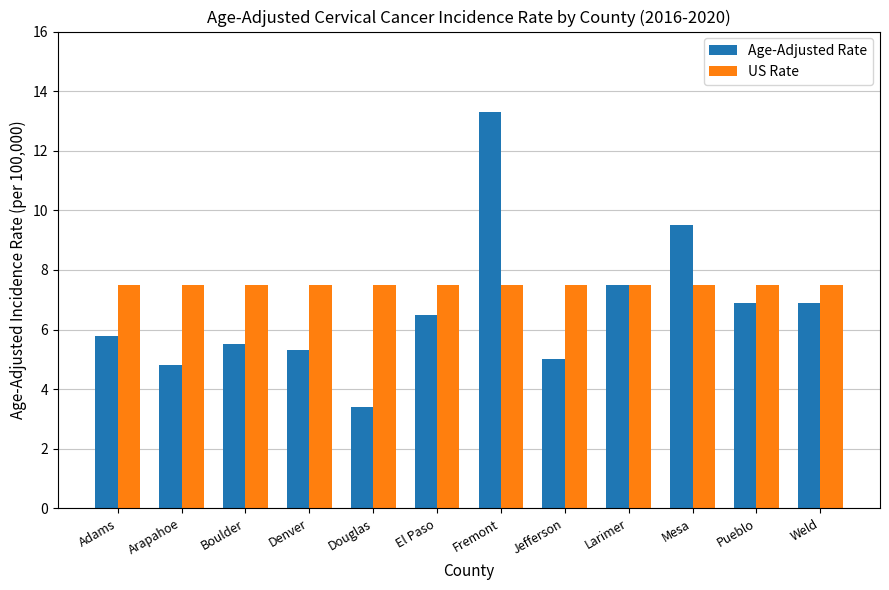

The value of US Rate at Weld is 2.0. True or false?

False